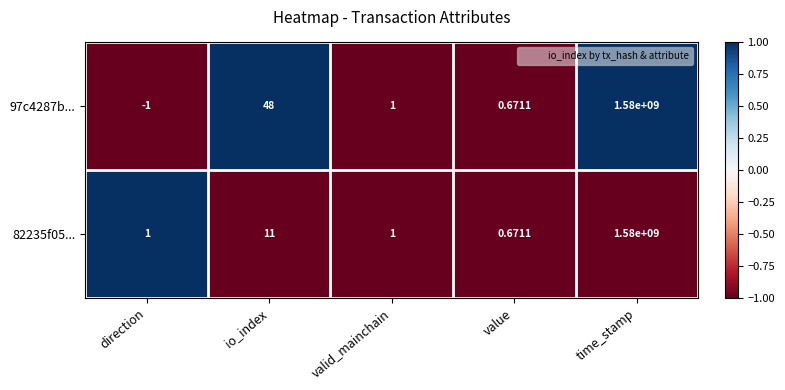

Which category has the lowest value across all series?

direction